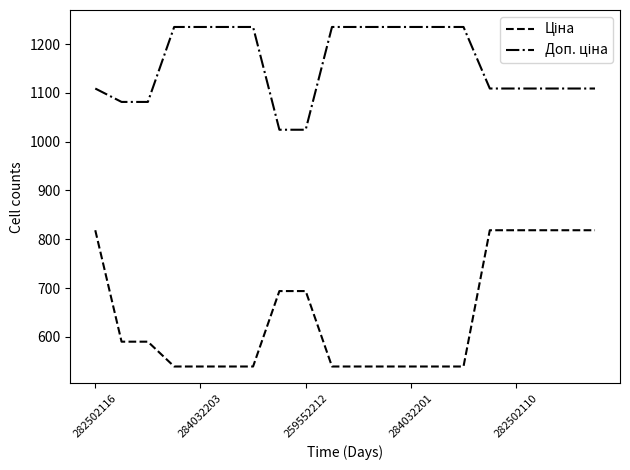

What is the maximum value shown in the chart?

1235.4